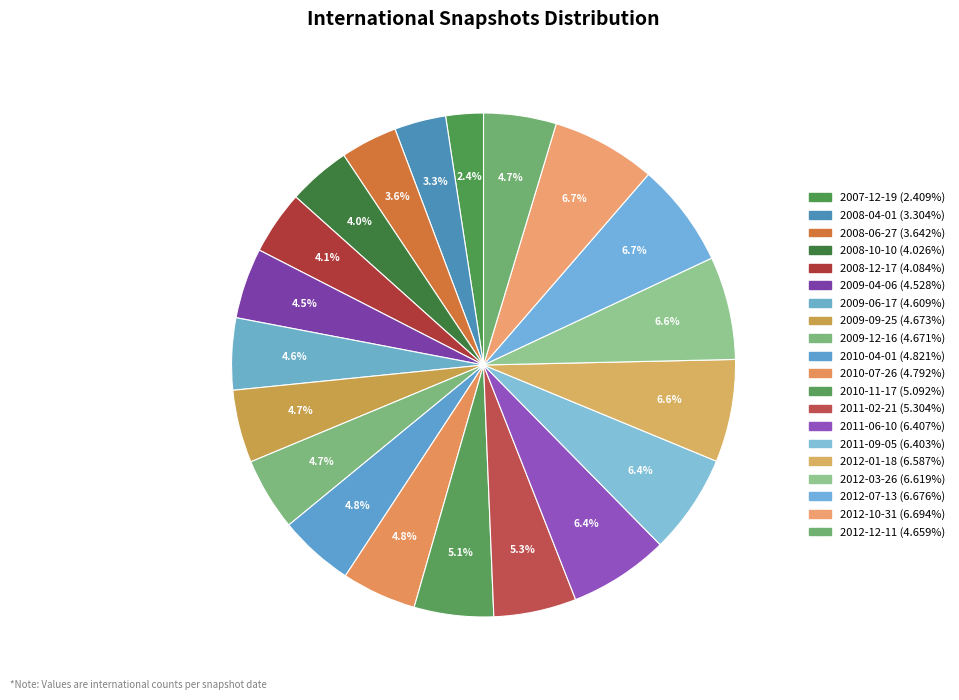

What is the change in value from 2008-06-27 to 2012-01-18?

+4165